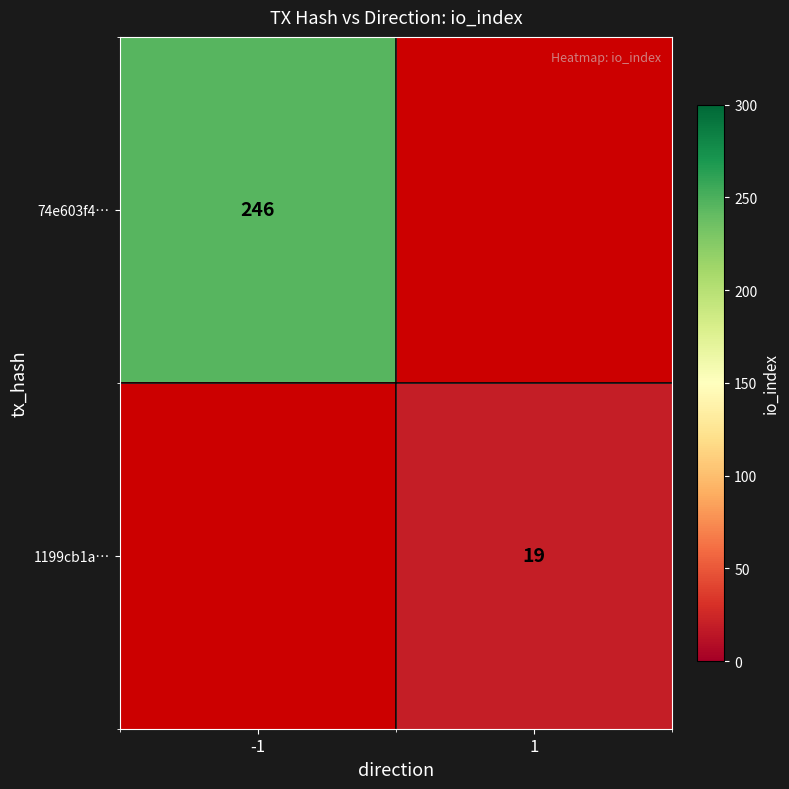

What is the greatest value displayed?

246.0